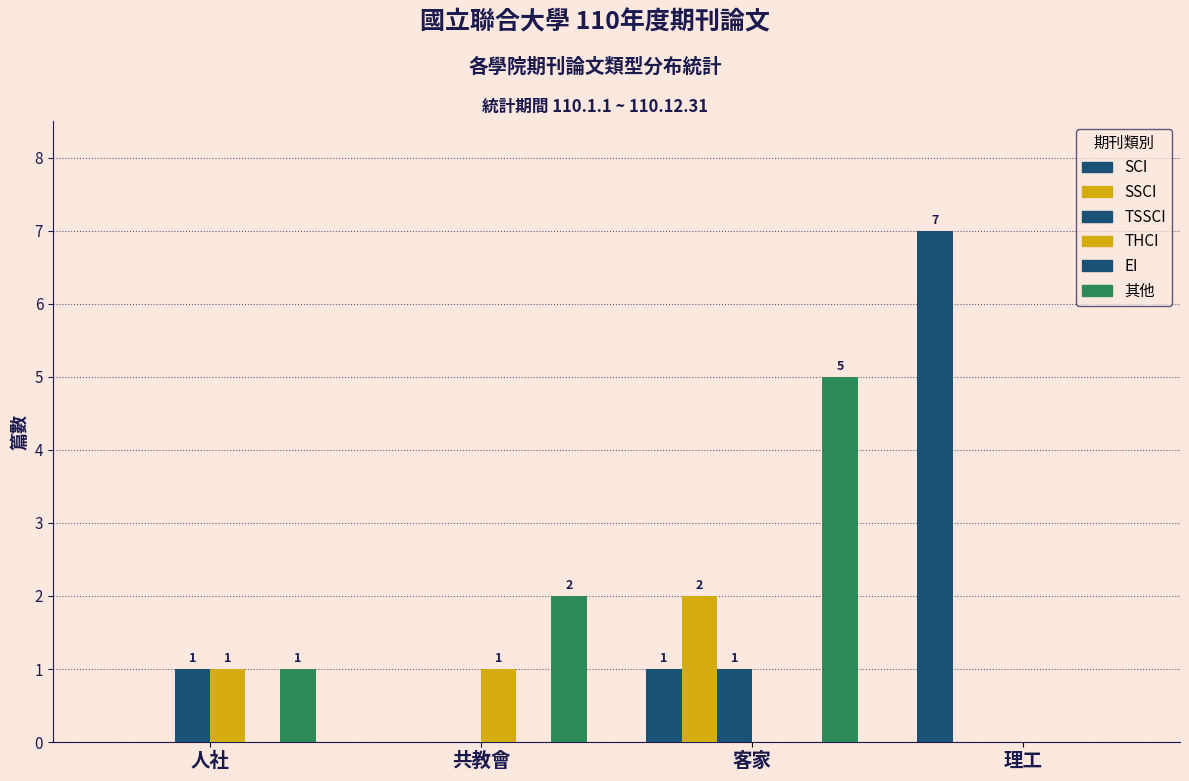

Count the number of data series in this chart.

5